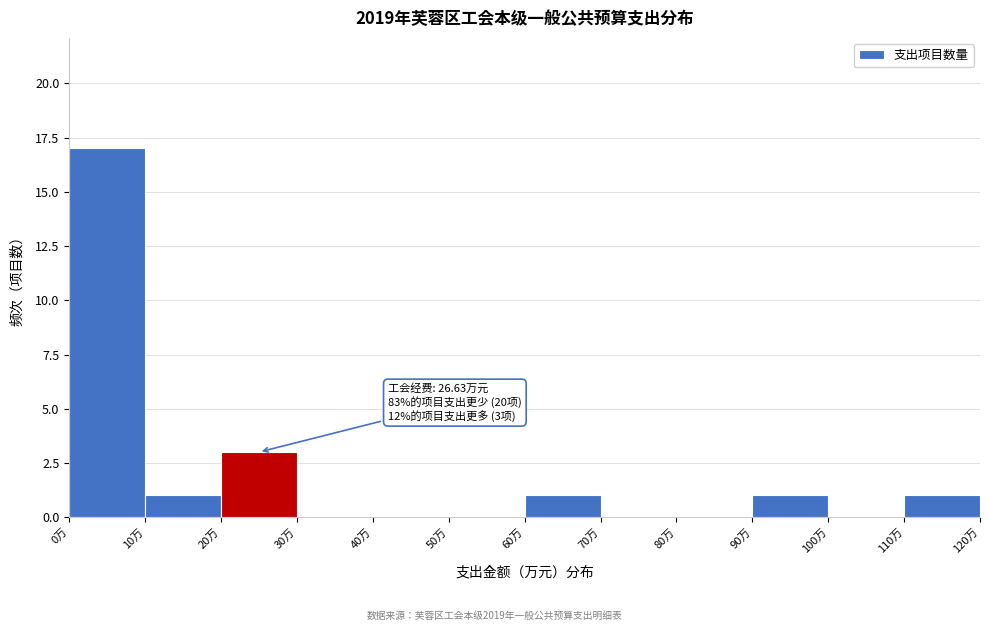

Which range on the x-axis has the tallest bar?

0 to 10